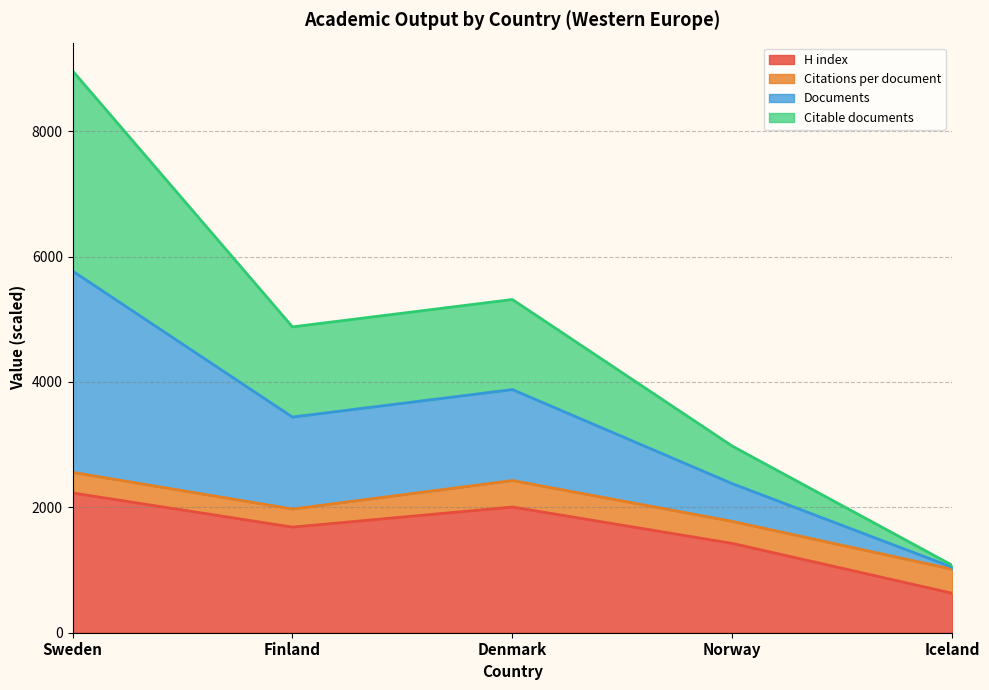

The H index series shows 1425.0 at Norway. True or false?

True